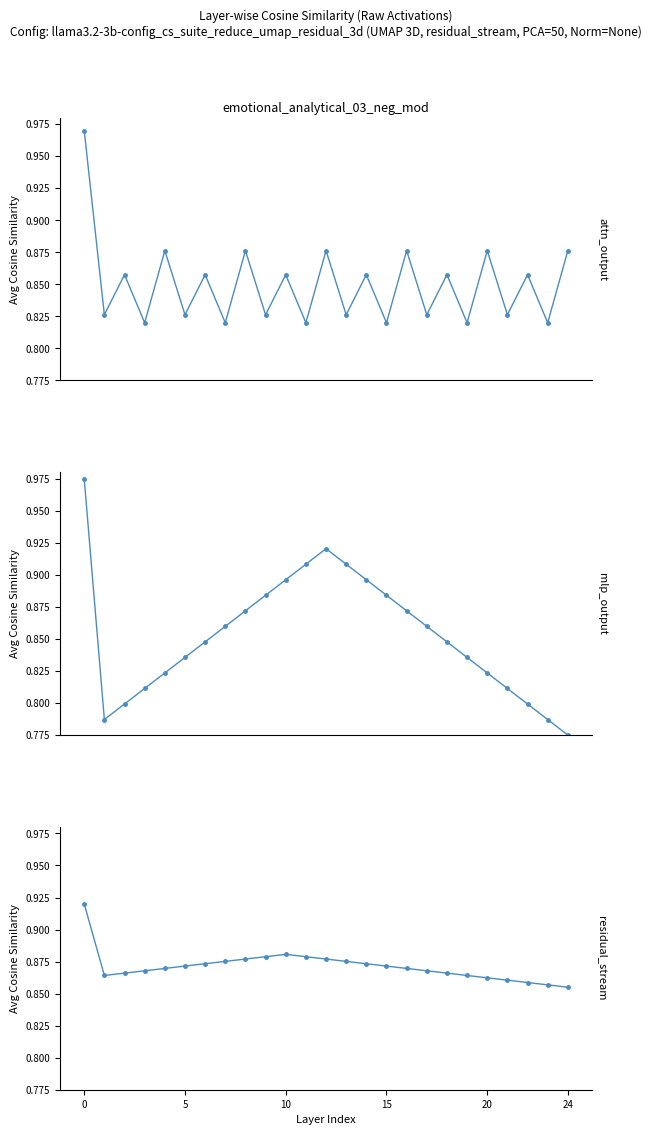

True or false: attn_output has more than 1 points higher than both neighbors.

True